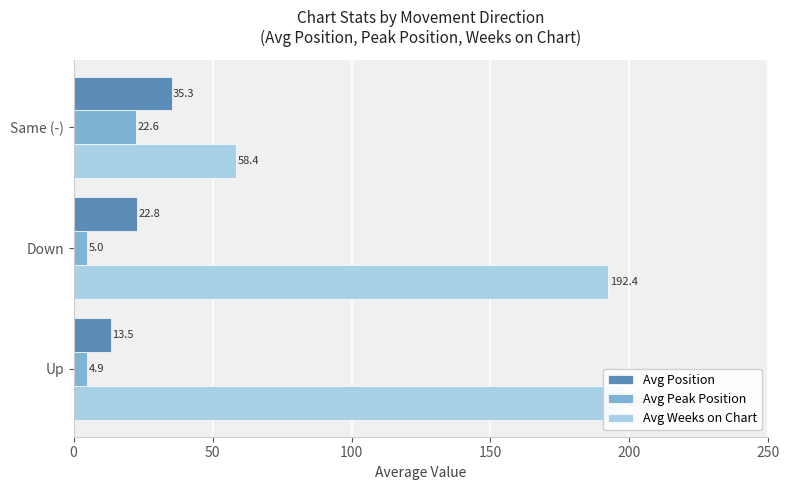

Which has a higher value, Same (-) or Up?

Same (-)